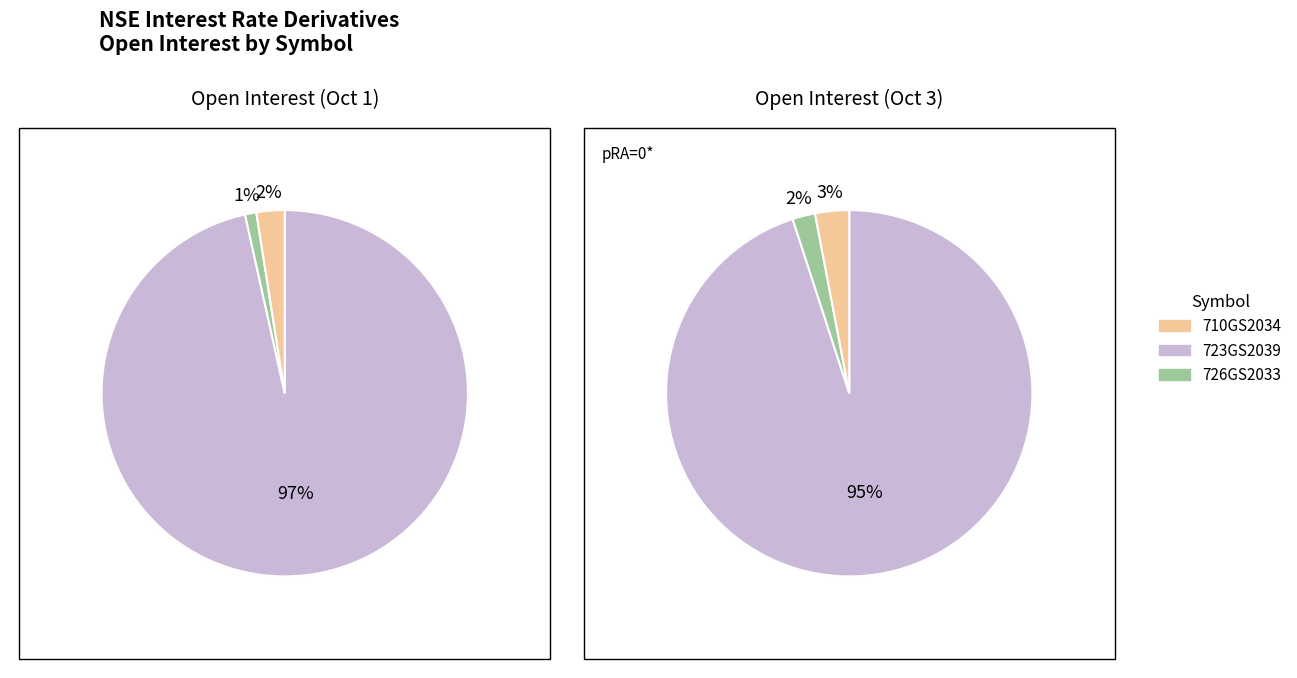

To the nearest percent, what portion does 726GS2033 represent?

2%